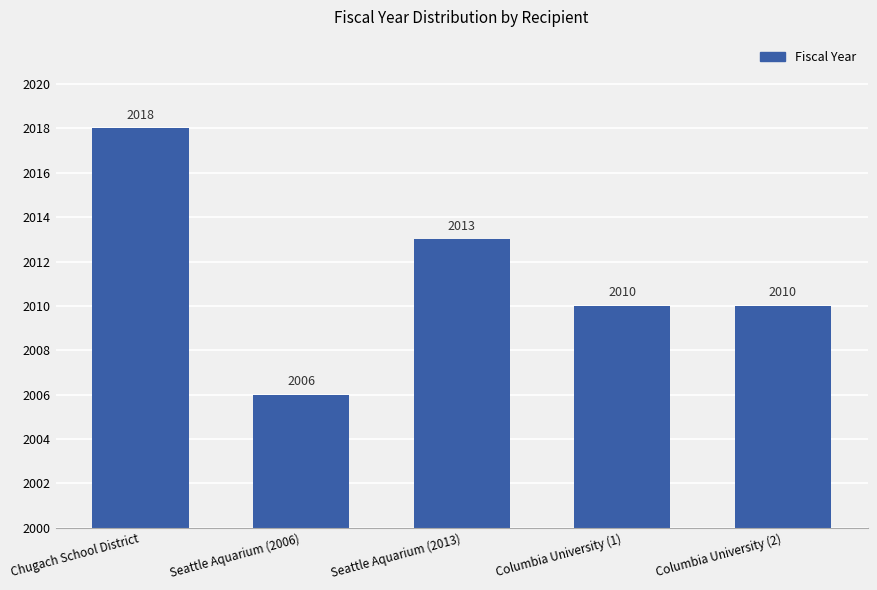

What position from the right is Columbia University (1)?

2